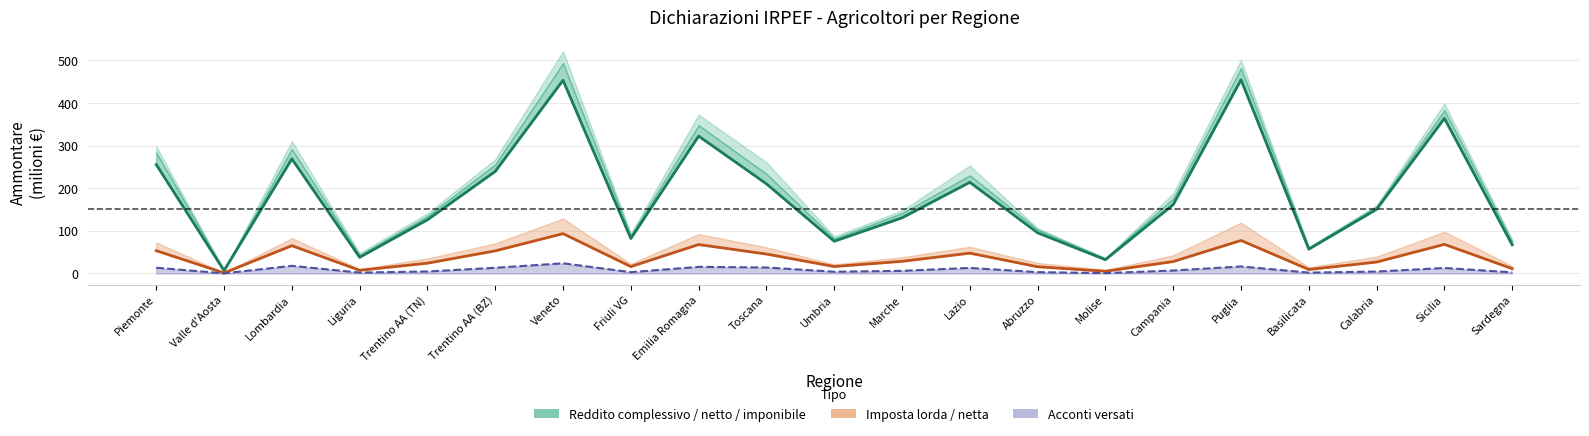

Which has a higher value, Lombardia or Sardegna?

Lombardia